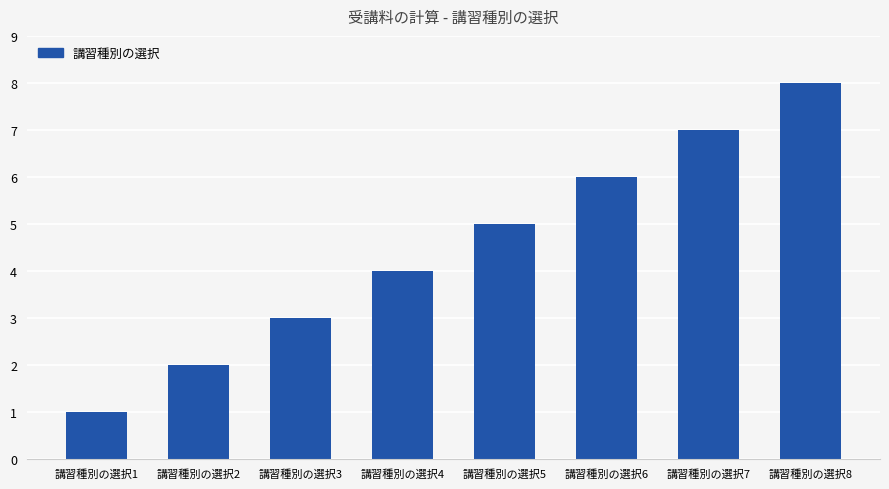

How many bars are there in total?

8